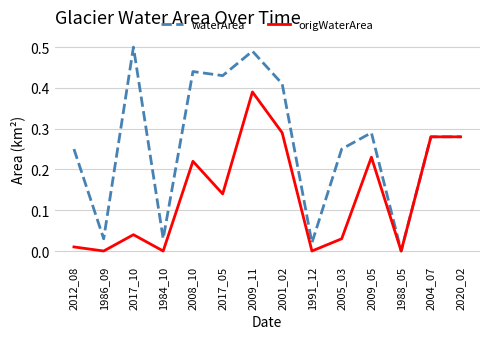

Count the number of categories in the chart.

14